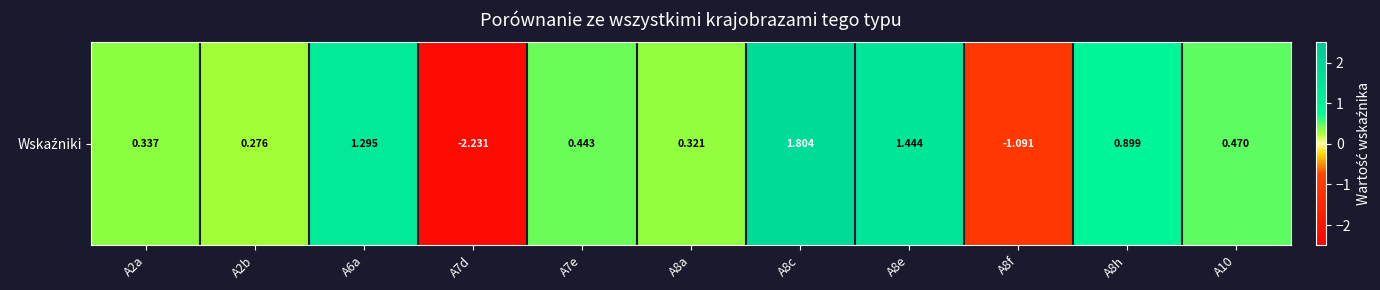

Between A7d and A2b, which is larger?

A2b